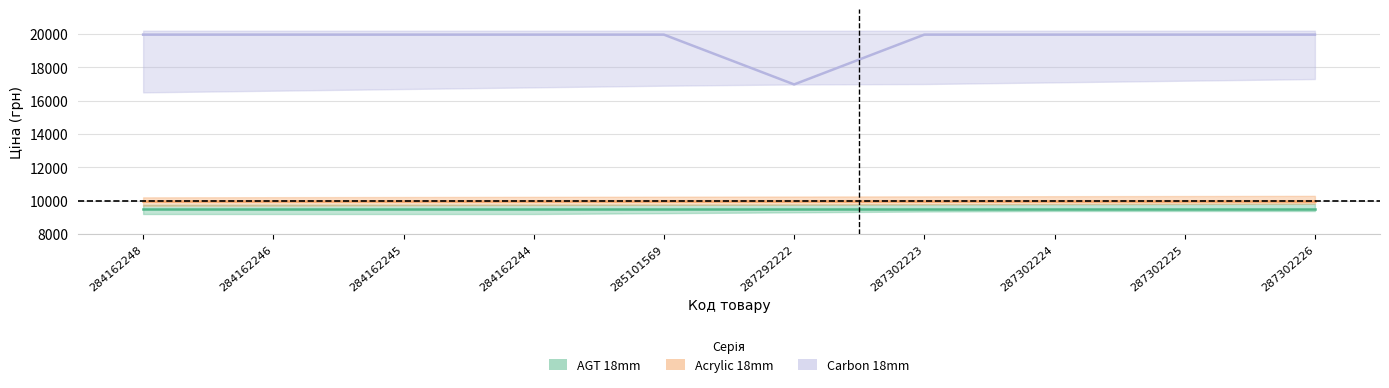

True or false: AGT 18mm and Acrylic 18mm intersect in this chart.

False